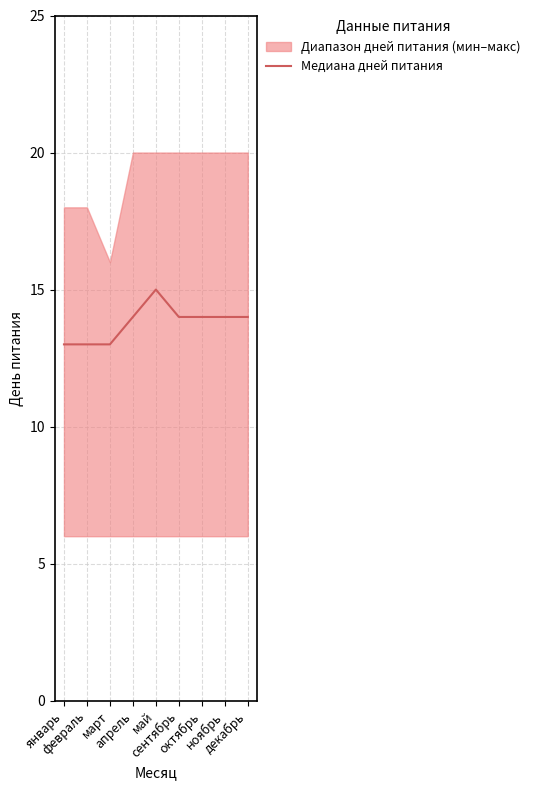

What is the label of the 1st point from the right?

декабрь